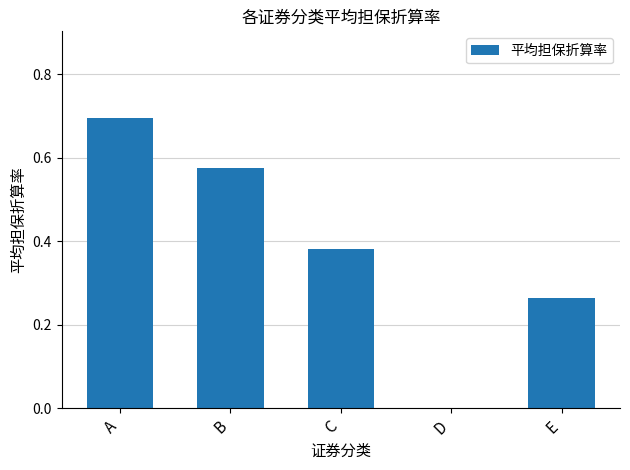

What is the change in value from C to D?

-0.4